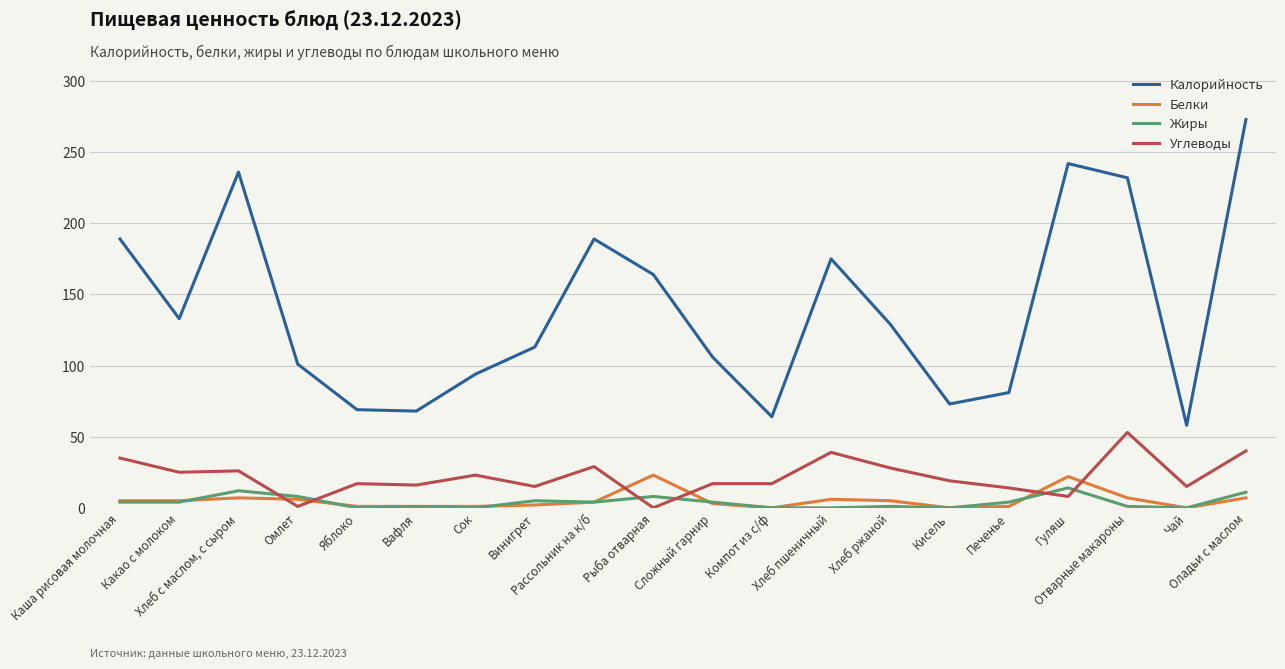

How many intersections are there between Углеводы and Жиры?

6